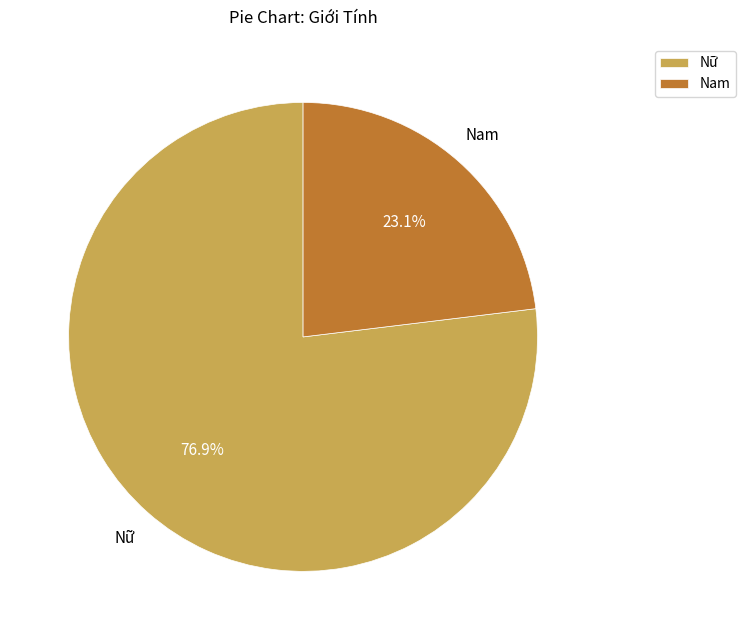

To the nearest percent, what percentage of the pie is Nam?

23%